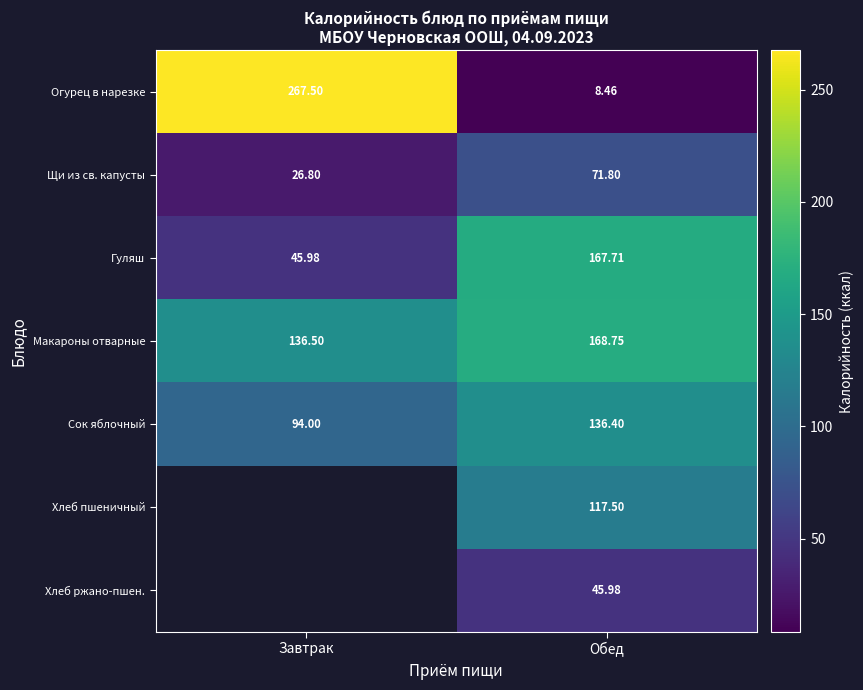

Is the value of Хлеб пшеничный at Обед greater than the value of Гуляш at Завтрак?

Yes